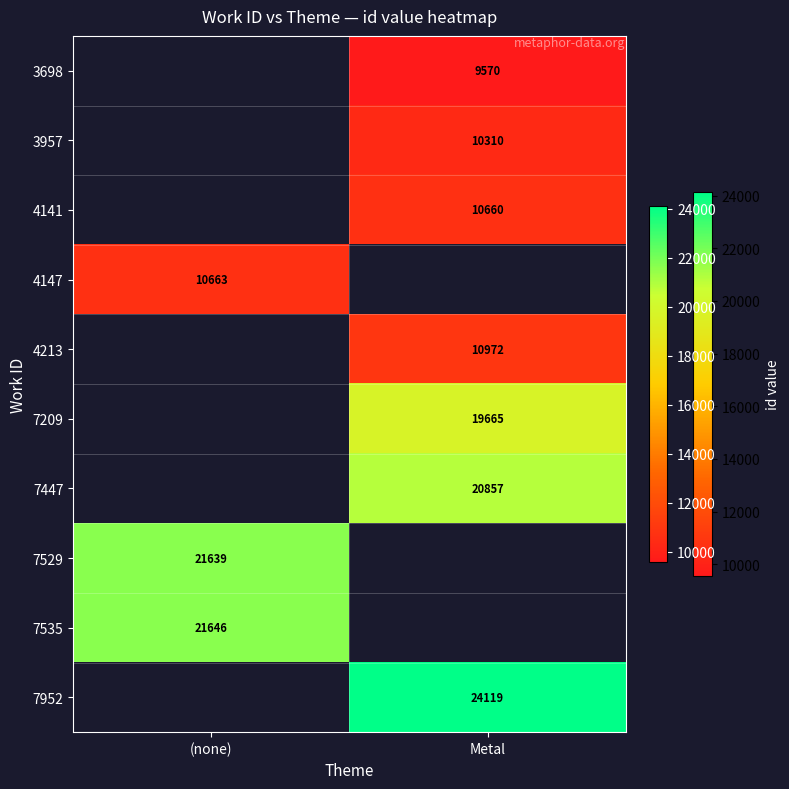

Which category has the lowest value across all series?

Metal